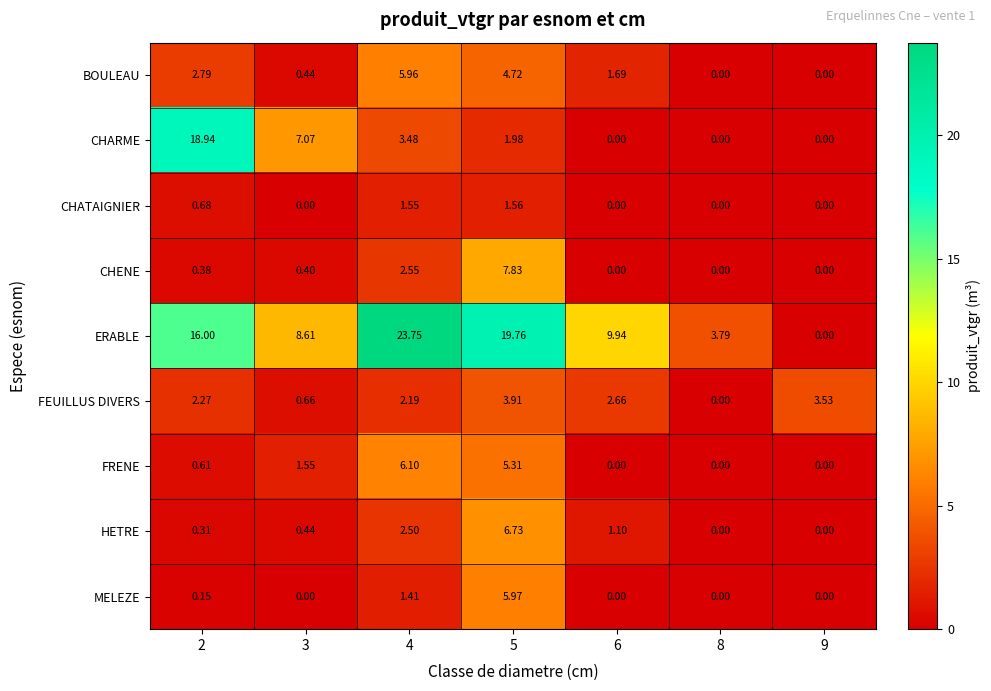

List the series in order of their peak value, highest first.

ERABLE, CHARME, CHENE, HETRE, FRENE, MELEZE, BOULEAU, FEUILLUS DIVERS, CHATAIGNIER